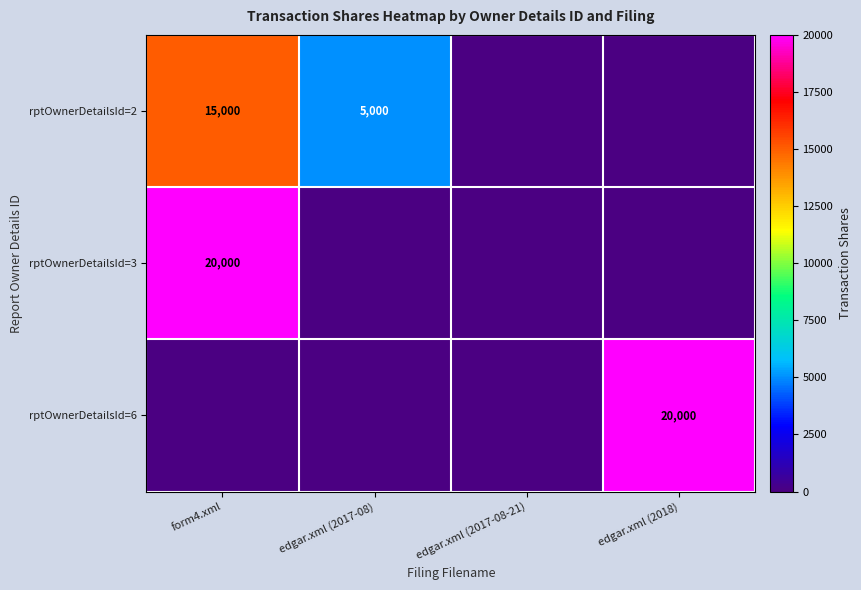

What is the total value across all series at form4.xml?

35000